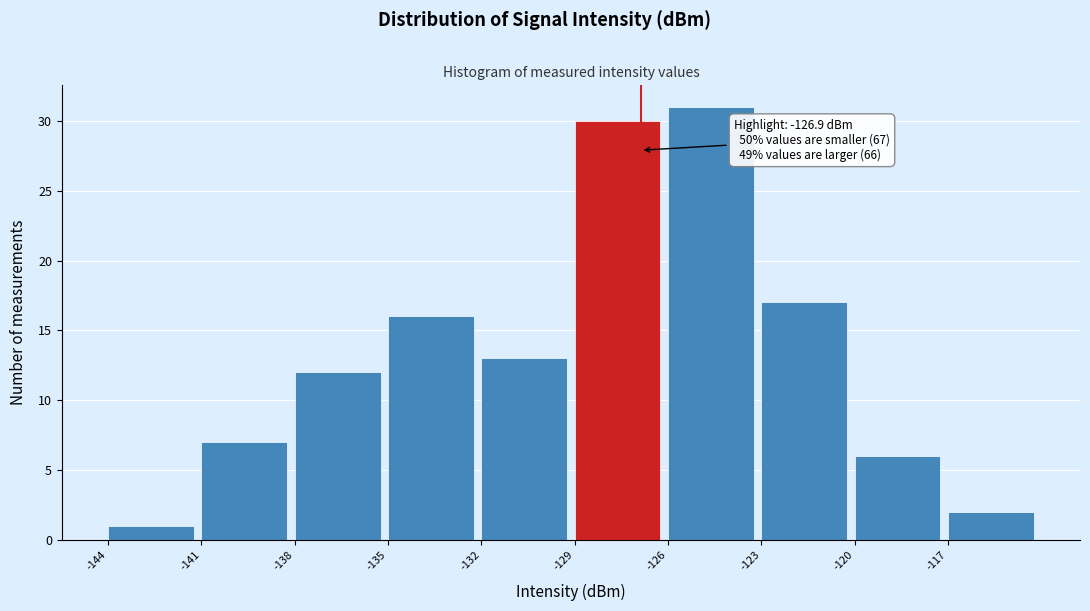

Over which range of the x-axis is the bar tallest?

-126 to -123